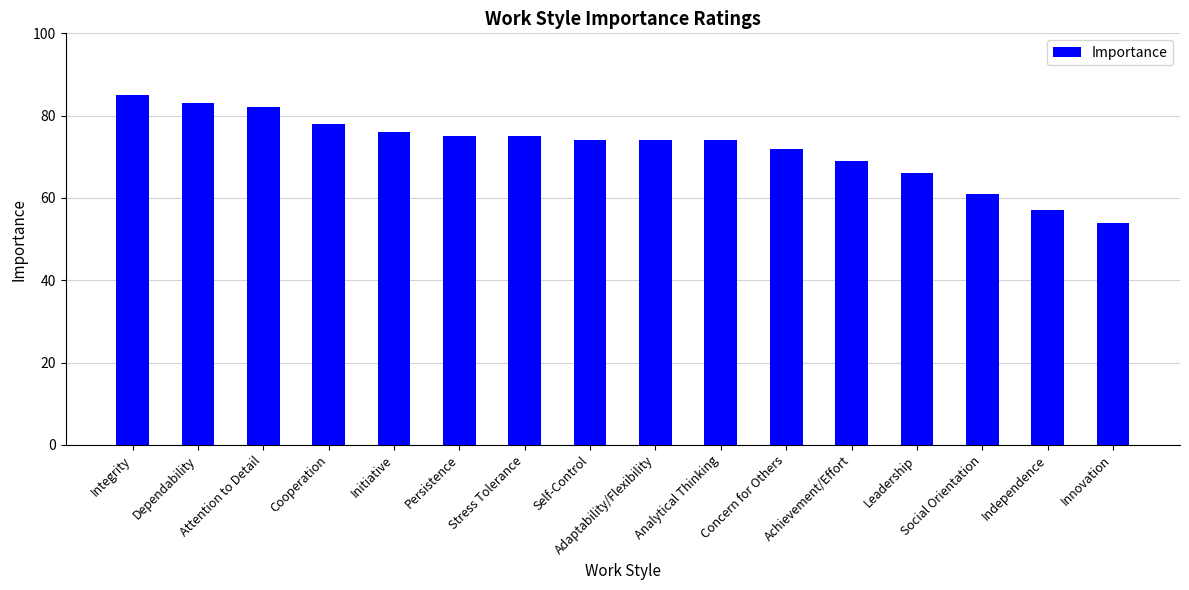

Are the bars grouped side by side (vs. stacked)?

No